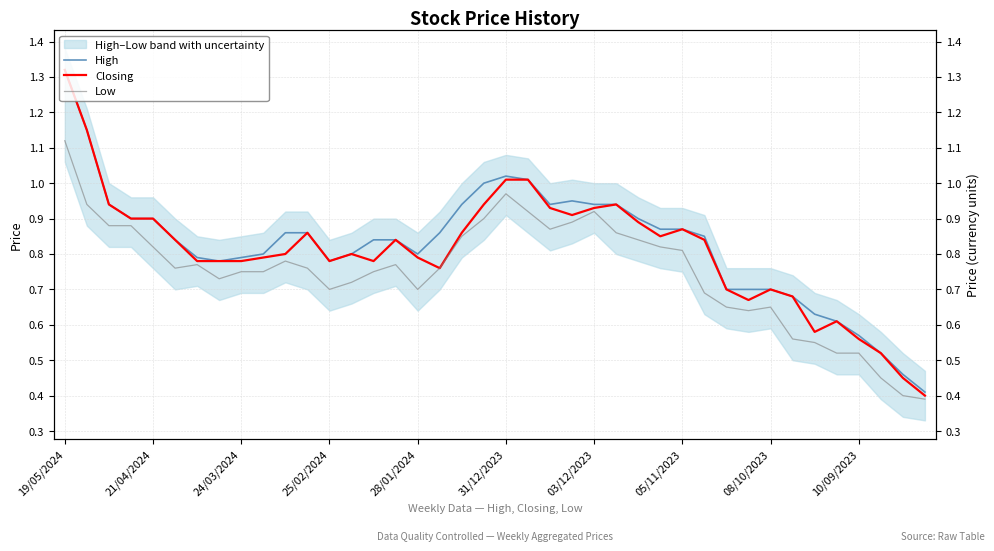

How many lines are shown in the chart?

3